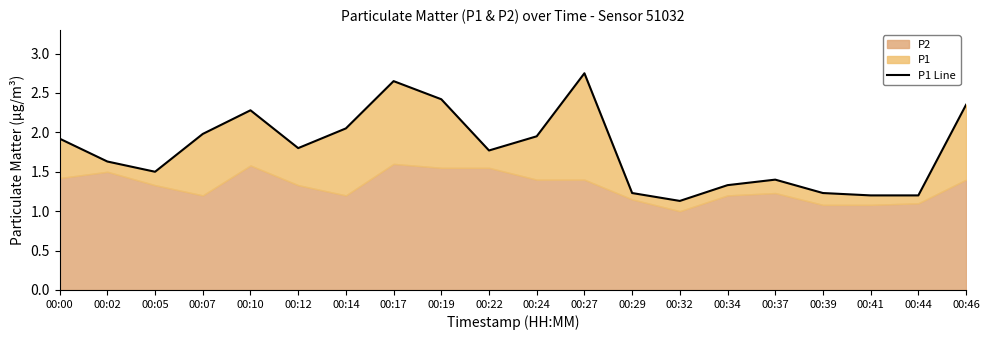

Reading right to left, list all the values displayed in this chart.

2.4	1.2	1.2	1.2	1.4	1.3	1.1	1.2	2.8	1.9	1.8	2.4	2.6	2.0	1.8	2.3	2.0	1.5	1.6	1.9